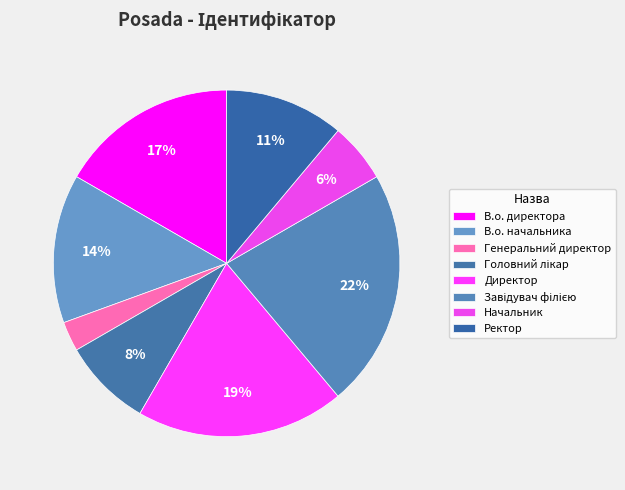

The Ректор slice represents 1% of the pie. True or false?

False